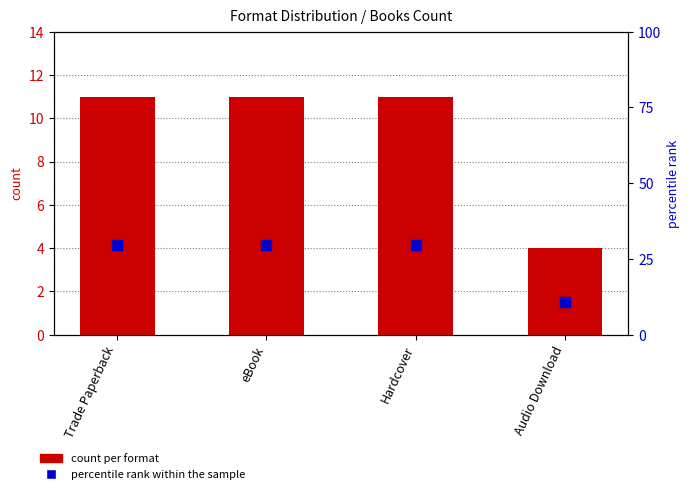

What is the total value across all series at Trade Paperback?

40.7